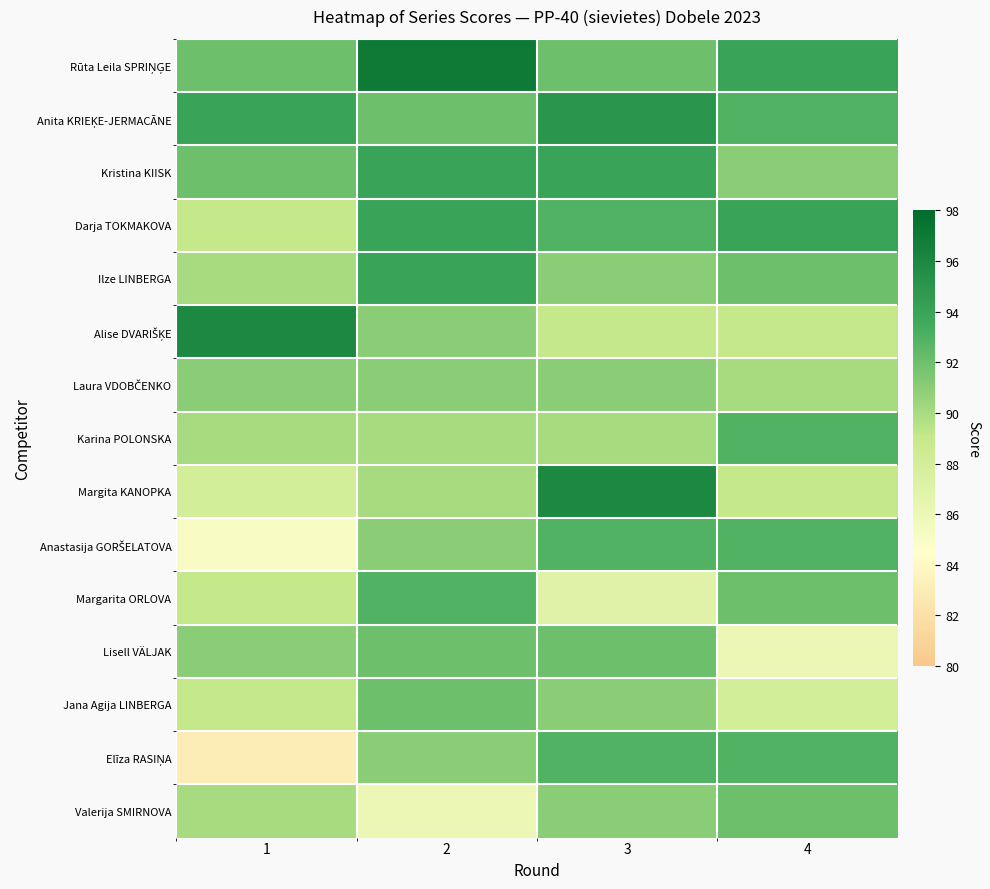

What is the difference between the highest and lowest values at 4?

8